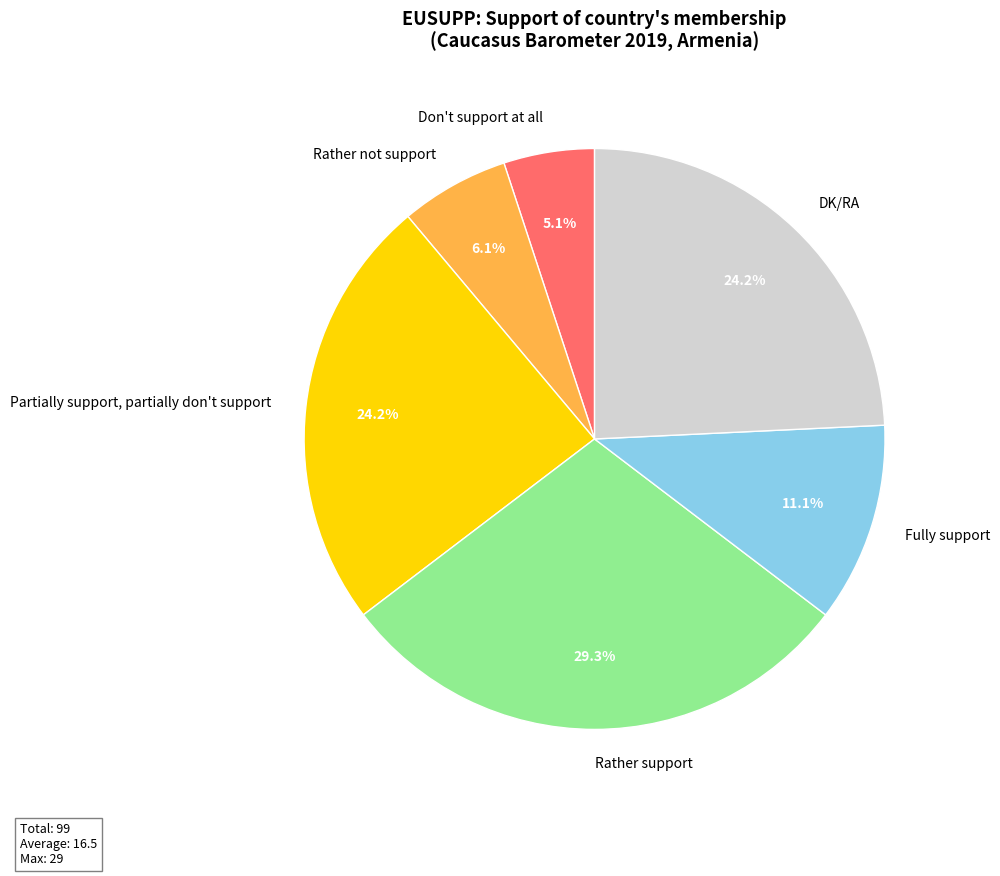

To the nearest percent, what percentage of the pie is Fully support?

11%